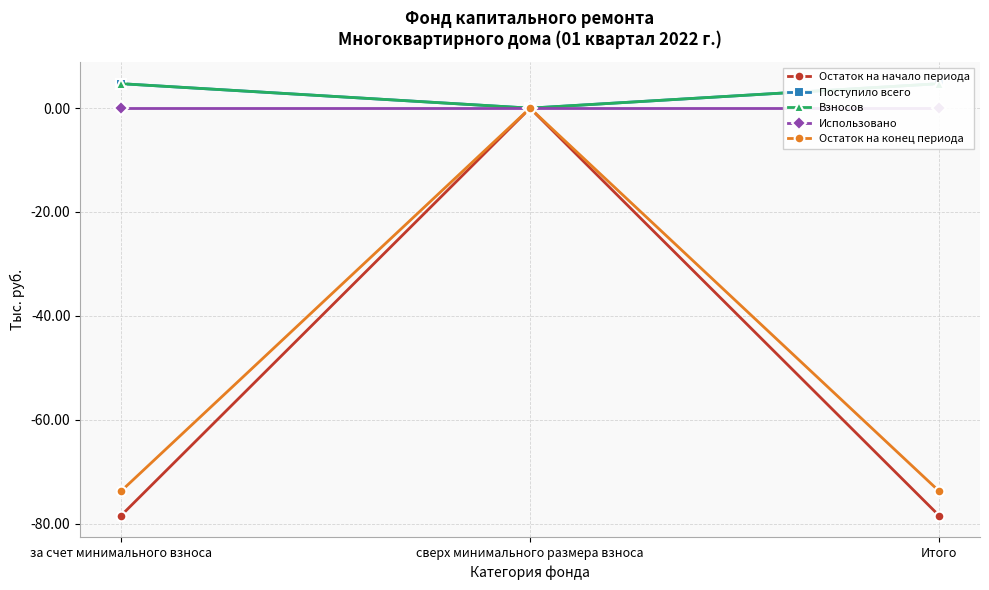

Rank the categories by Остаток на конец периода value from highest to lowest.

сверх минимального размера взноса, за счет минимального взноса, Итого